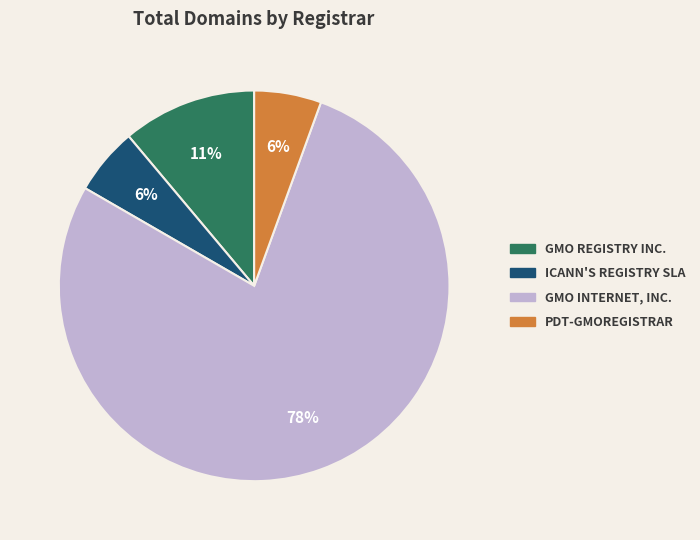

Is there a majority slice in this chart?

Yes